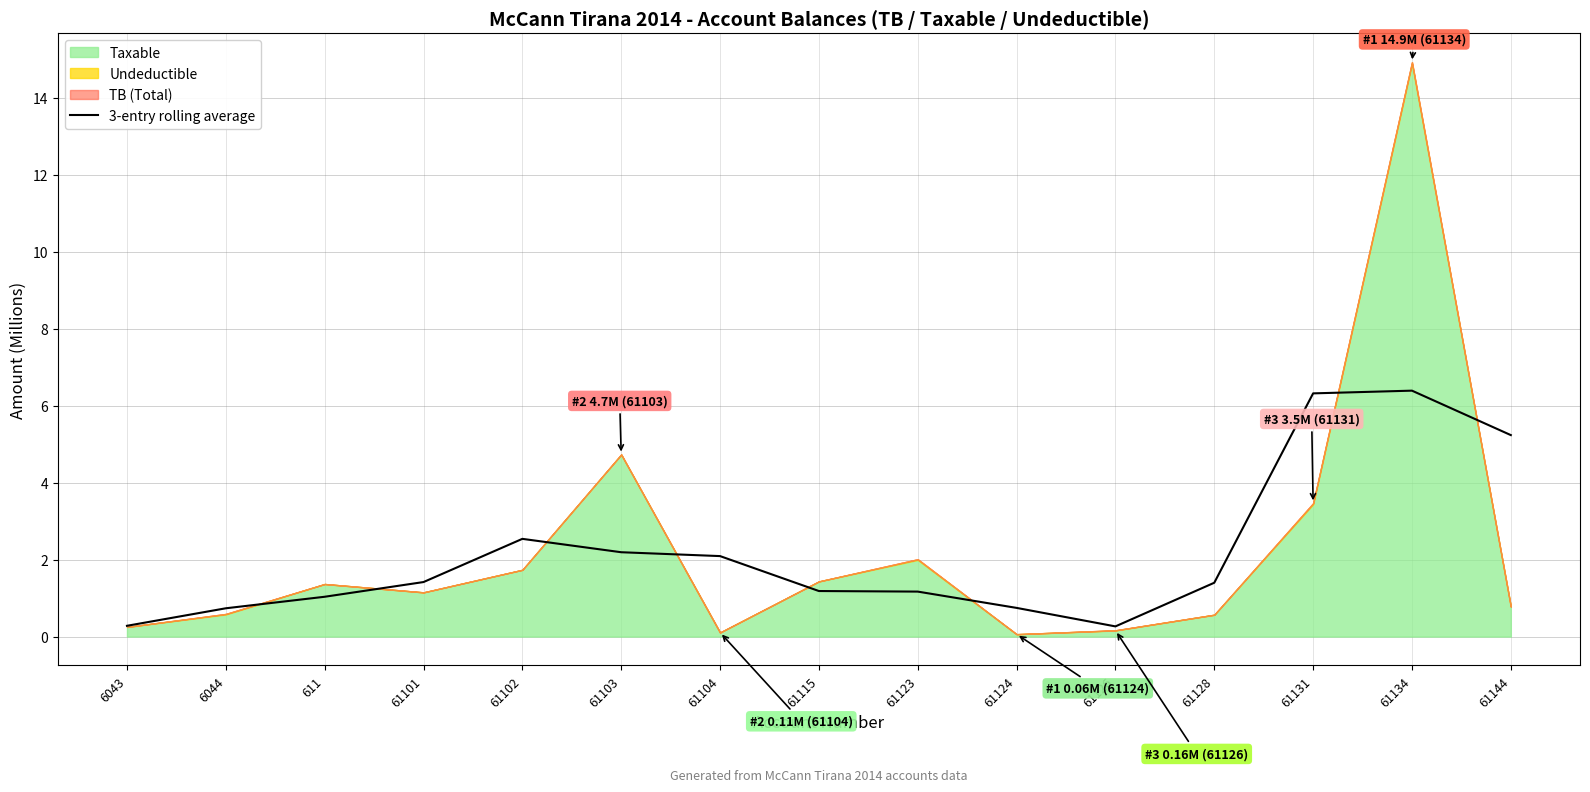

True or false: 3-entry rolling average has a value of 1.1 at 61103.

False